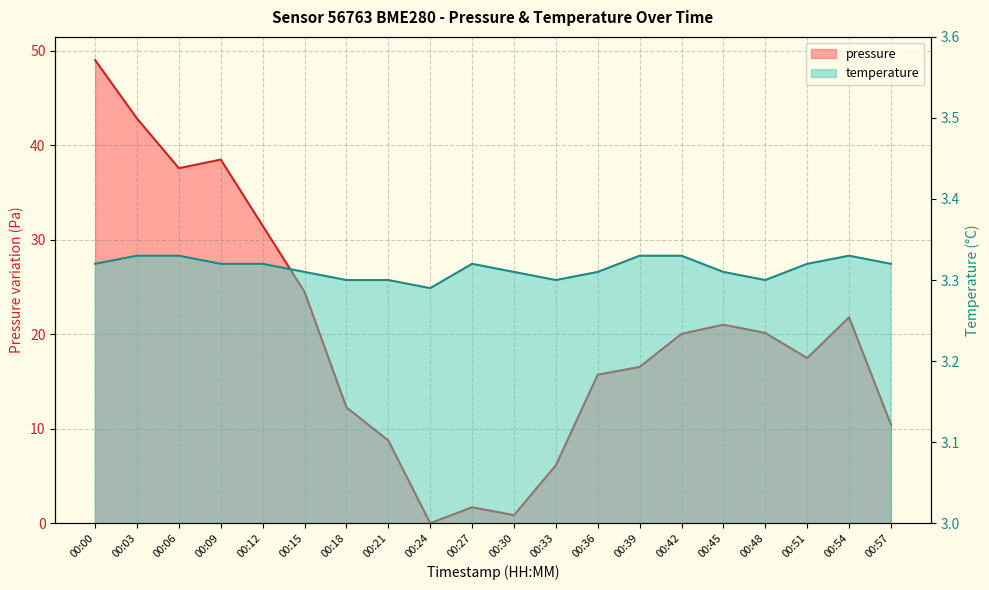

Which series changed the most between 00:06 and 00:33?

pressure